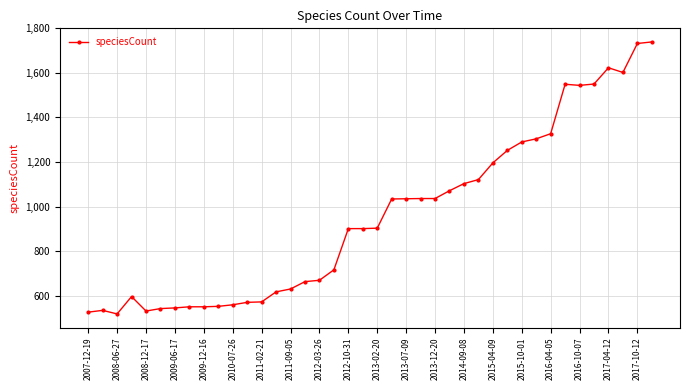

True or false: the data has more than 0 interior local peaks.

True